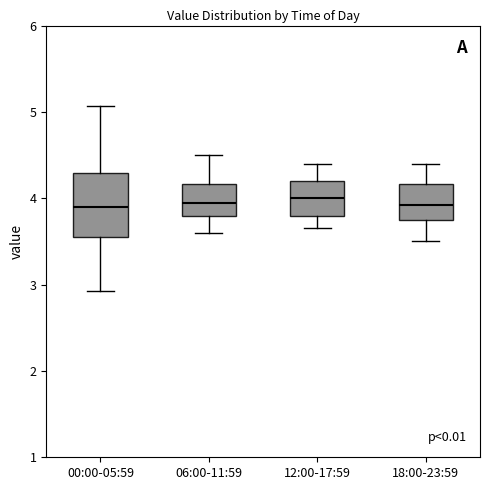

Comparing the boxes themselves (not the whiskers), which one is the tallest?

00:00-05:59